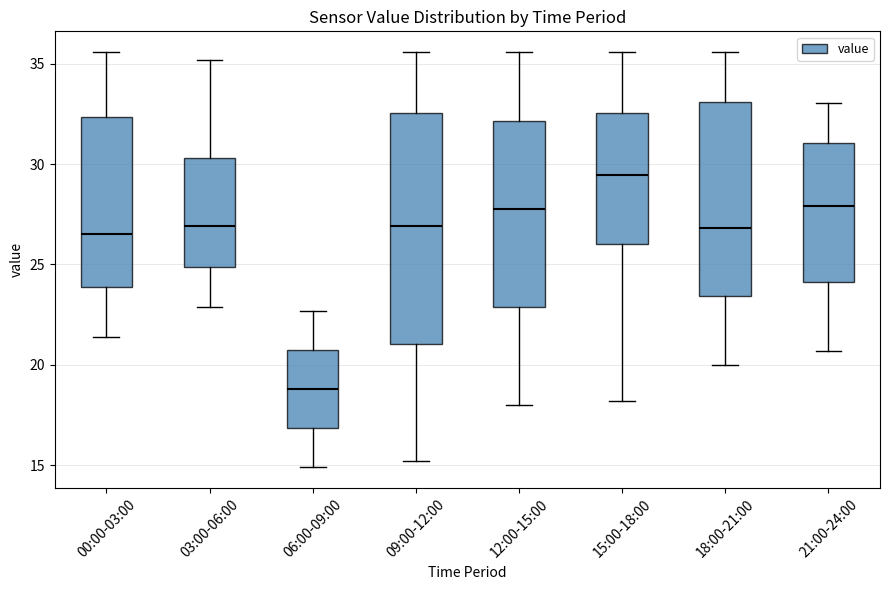

Which box has the highest median line?

15:00-18:00